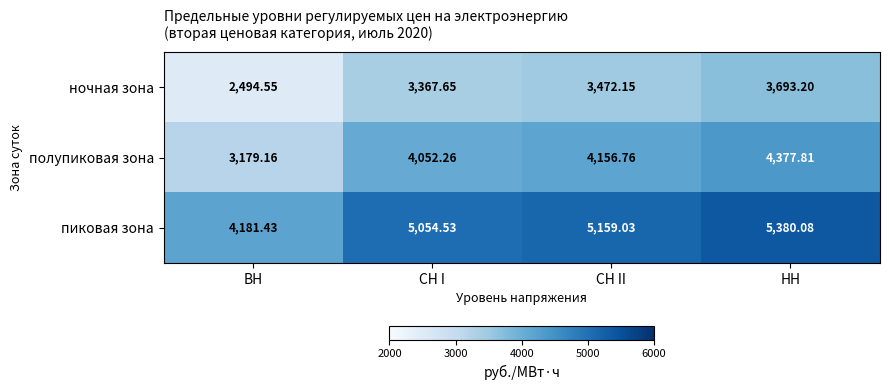

At which label does ночная зона first exceed 3472?

СН II